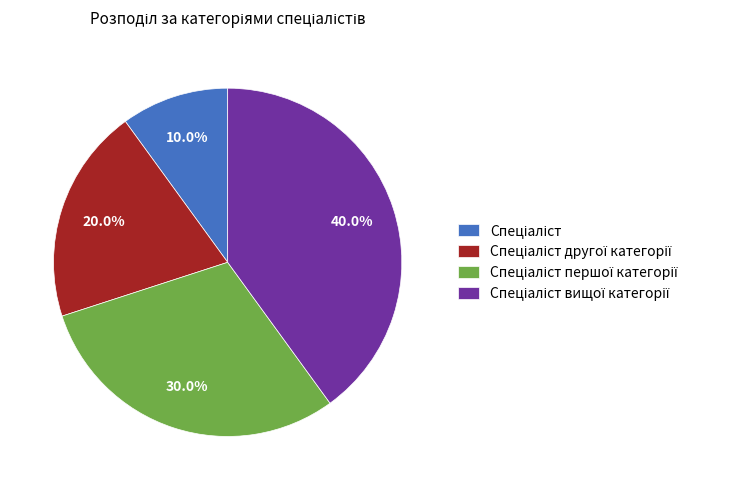

Is there any slice that represents more than half of the pie?

No